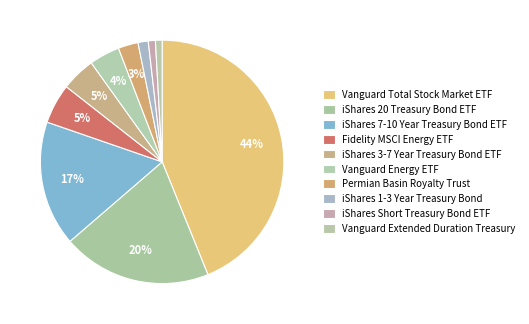

Approximately how many times larger is the value at iShares 3-7 Year Treasury Bond ETF compared to iShares Short Treasury Bond ETF?

4.8